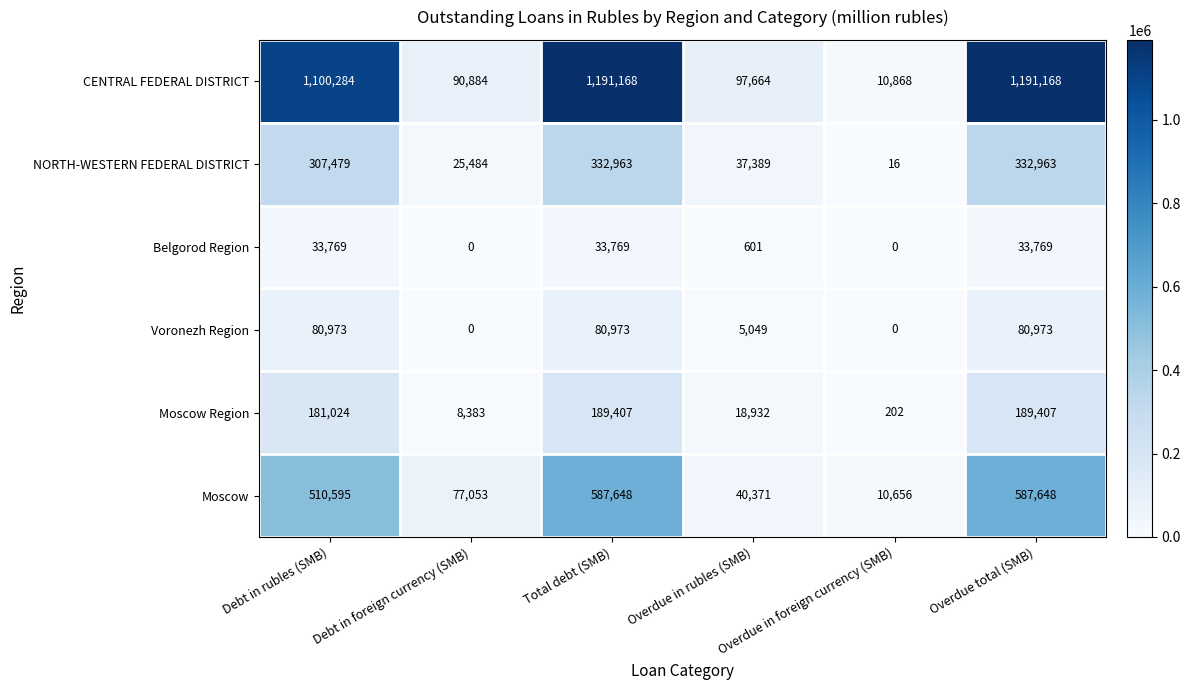

What is the difference between the second highest and second lowest values in the Belgorod Region series?

33769